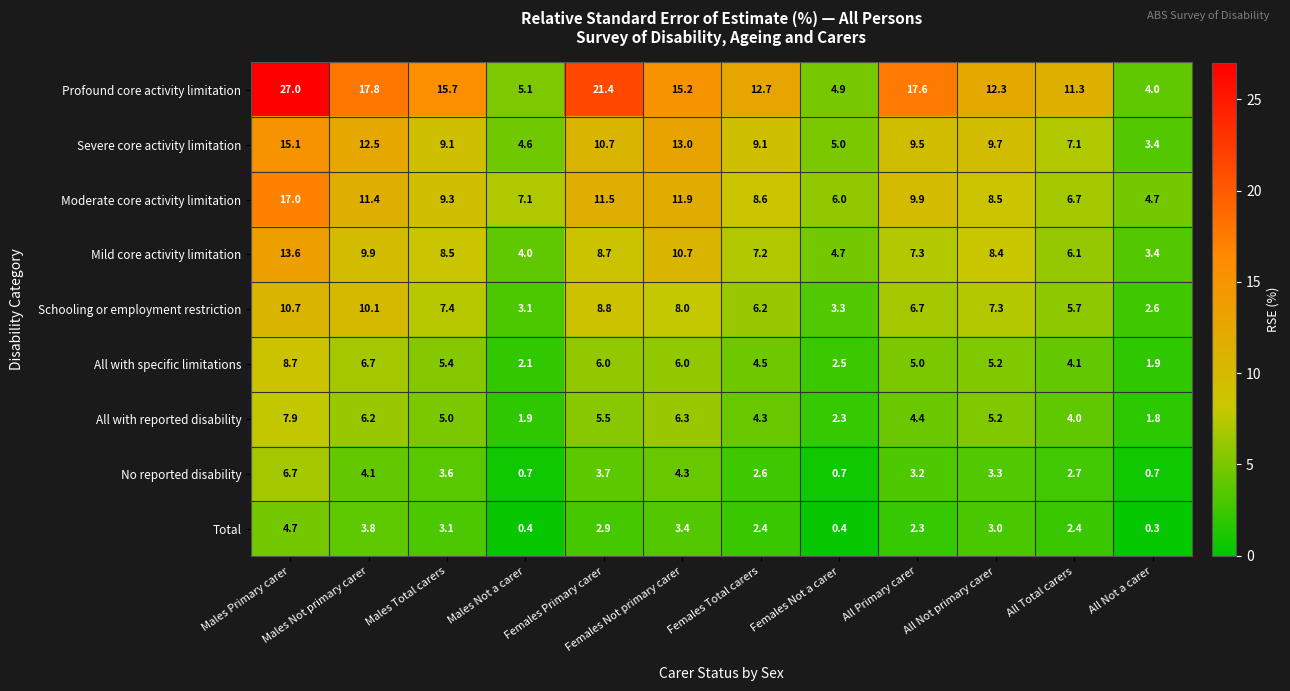

What is the difference between the maximum and minimum values in the All with reported disability series?

6.1